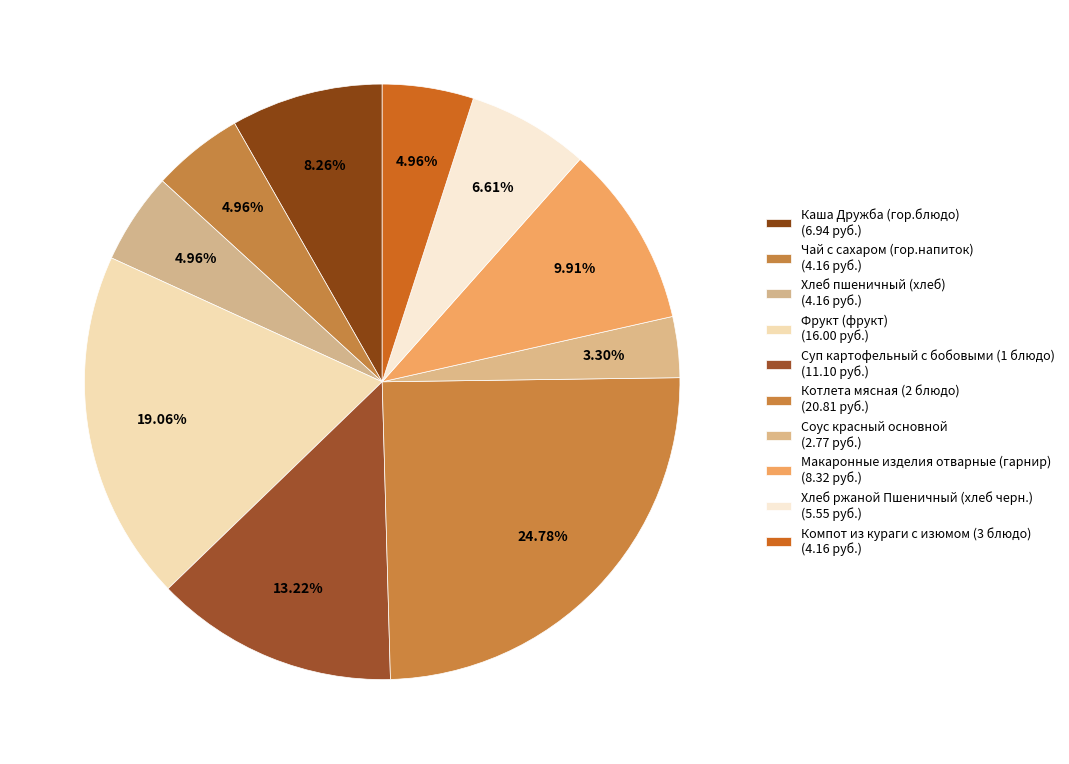

Combined, do Чай с сахаром (гор.напиток) and Соус красный основной account for over 50%?

No